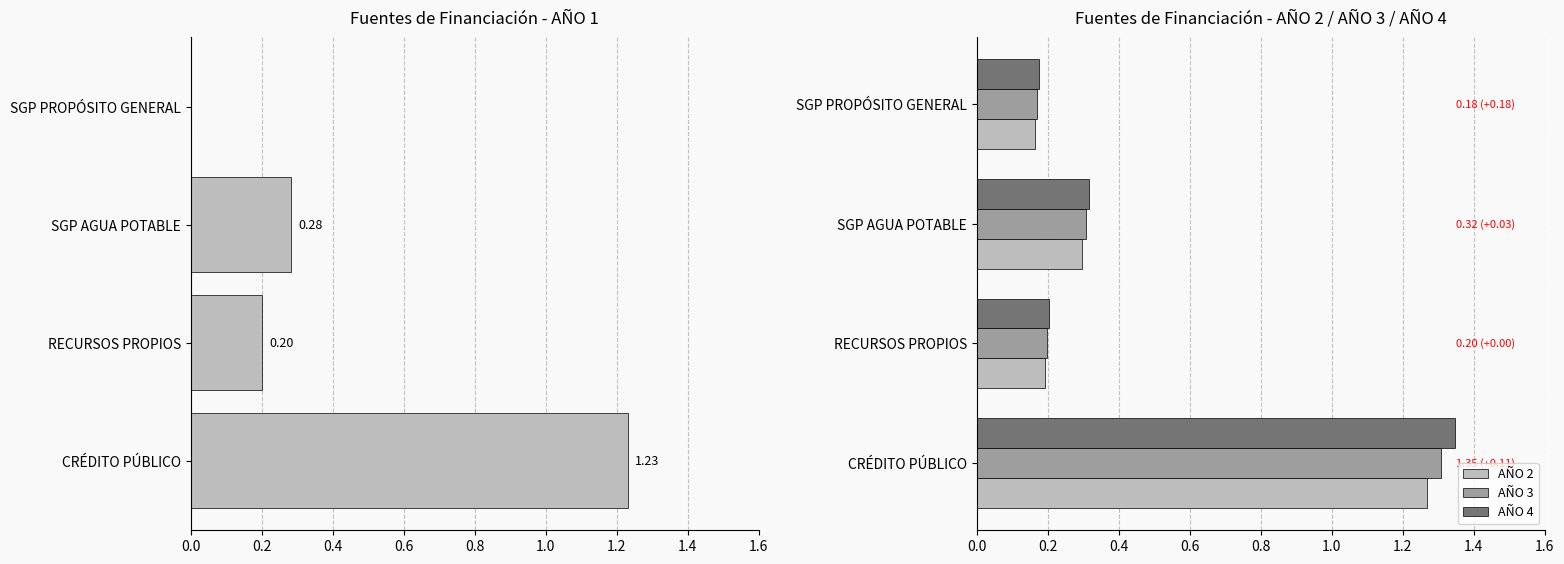

How many AÑO 1 values are between 0 and 1?

3